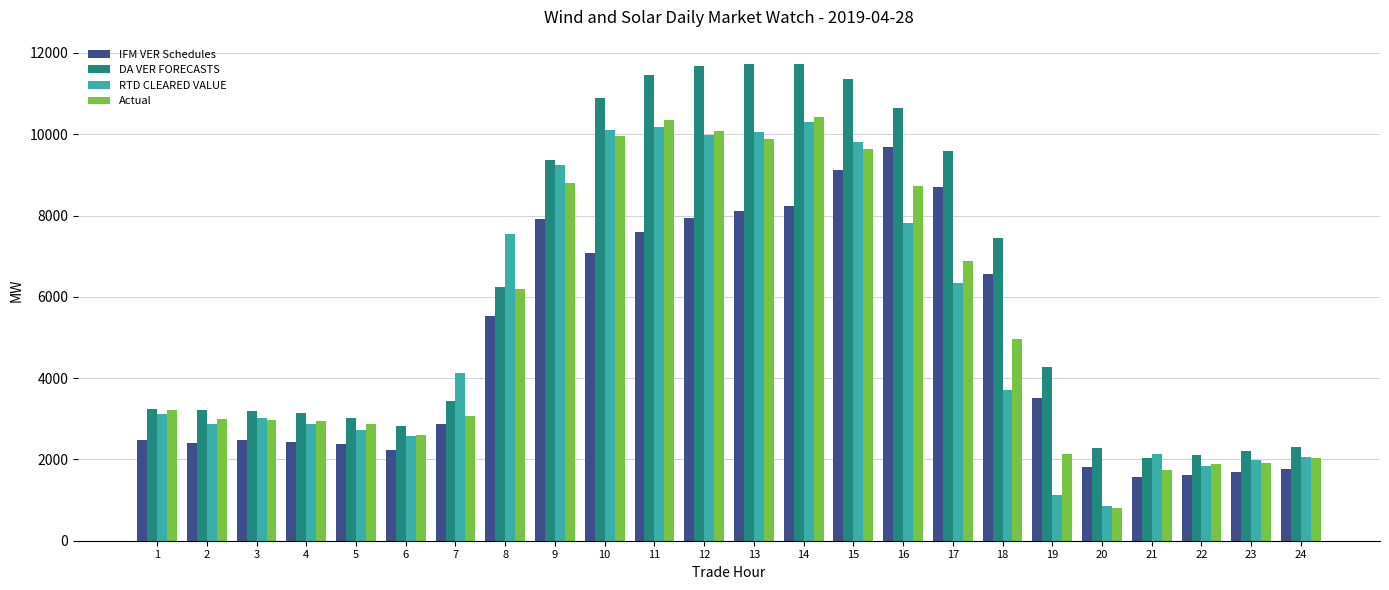

What is the sum of the Actual values at 19 and 4?

5061.8